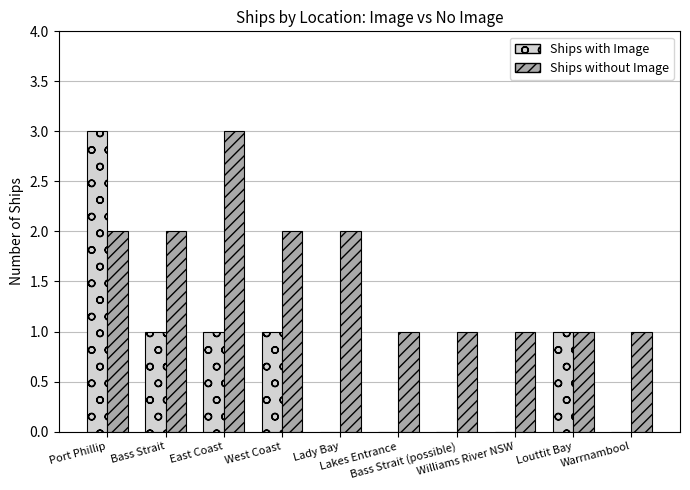

Read the Ships without Image value at Lakes Entrance.

1